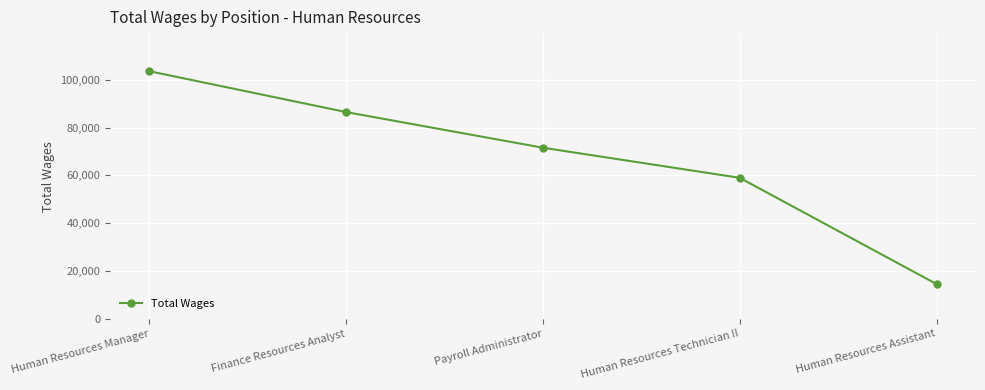

What is the label of the 1st point from the left?

Human Resources Manager